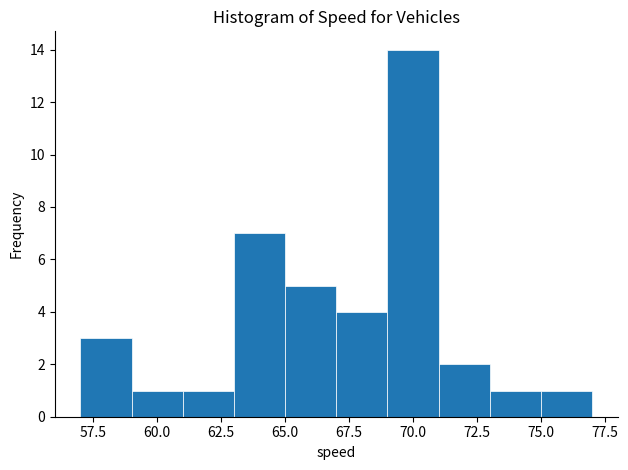

Reading left to right, transcribe this chart: for each bar, give the range it covers on the x-axis and its height. The values are not printed on the chart, so give them approximately, as read against the axis.

57 to 59: 3
59 to 61: 1
61 to 63: 1
63 to 65: 7
65 to 67: 5
67 to 69: 4
69 to 71: 14
71 to 73: 2
73 to 75: 1
75 to 77: 1